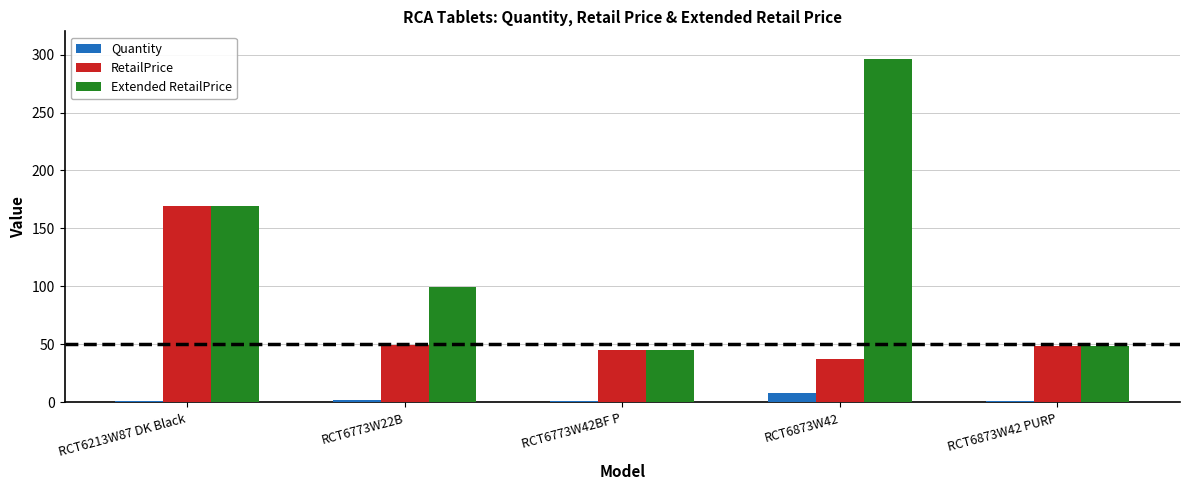

What is the maximum value for RetailPrice?

169.0